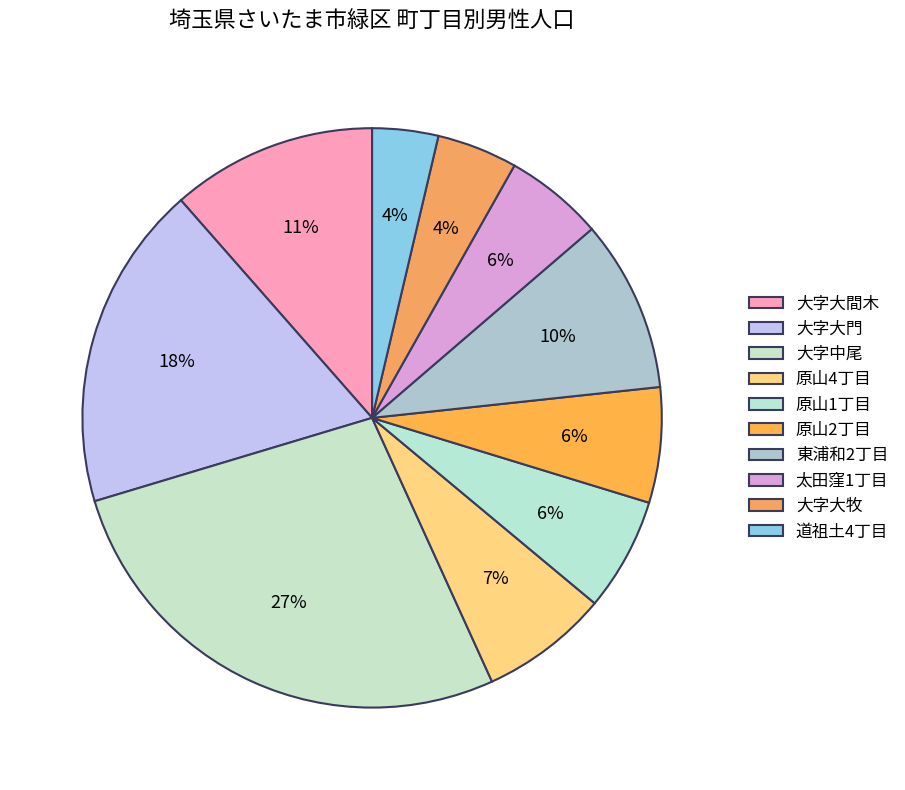

How many slices are in this pie chart?

10